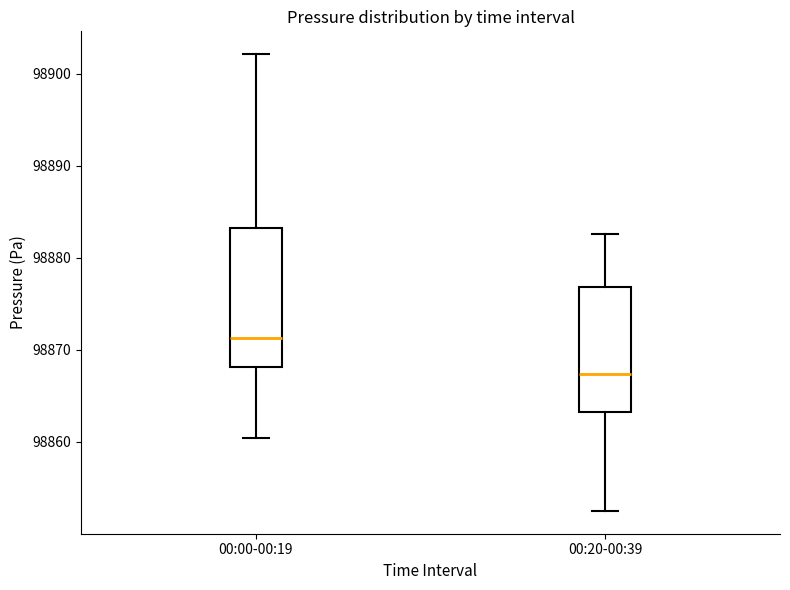

Comparing the boxes themselves (not the whiskers), which one is the tallest?

00:00-00:19